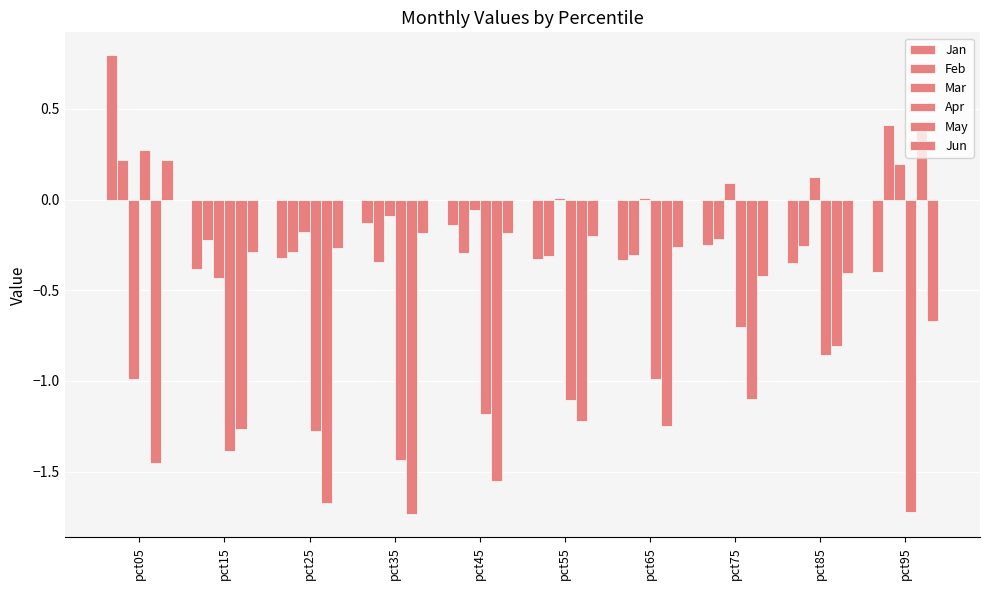

What value does the Feb series have at pct65?

-0.3